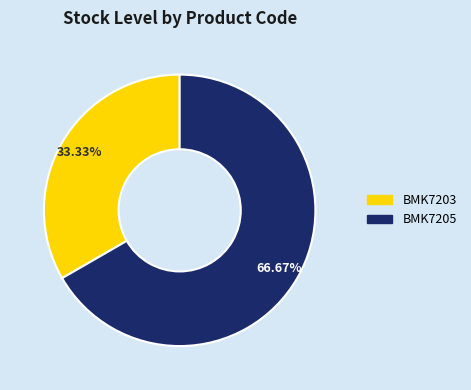

How many slices are in this pie chart?

2